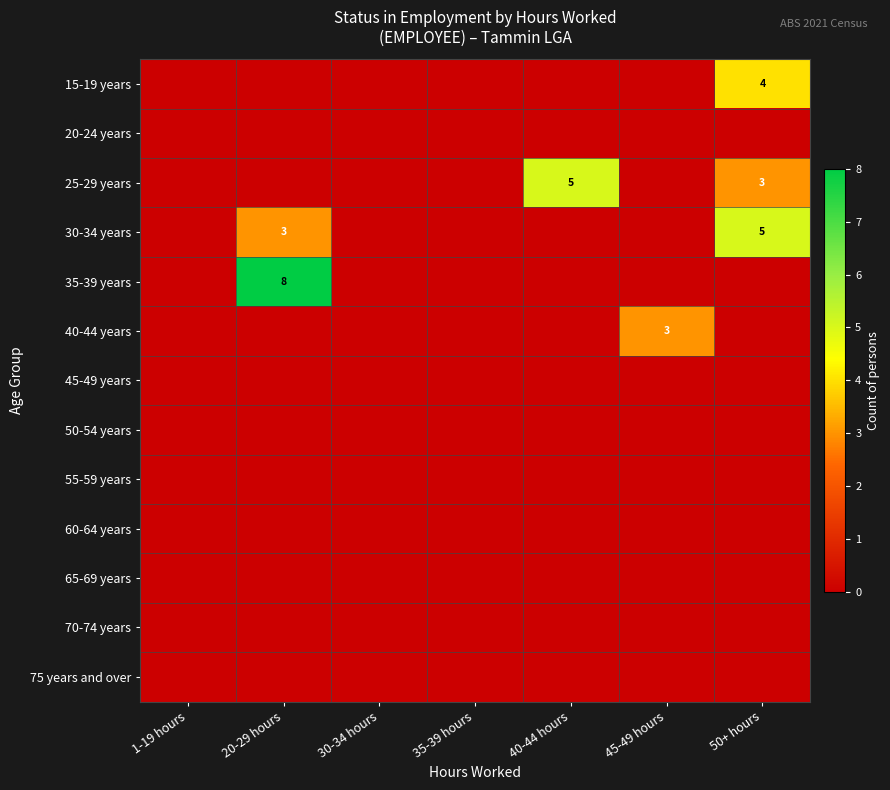

How many categories are shown in the chart?

7